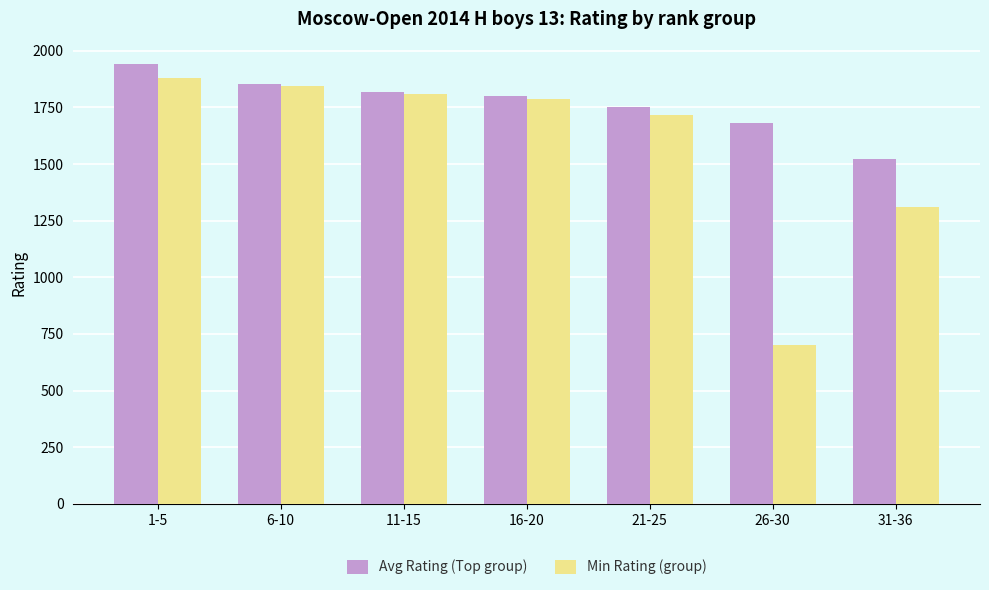

How many bars are there in total?

14